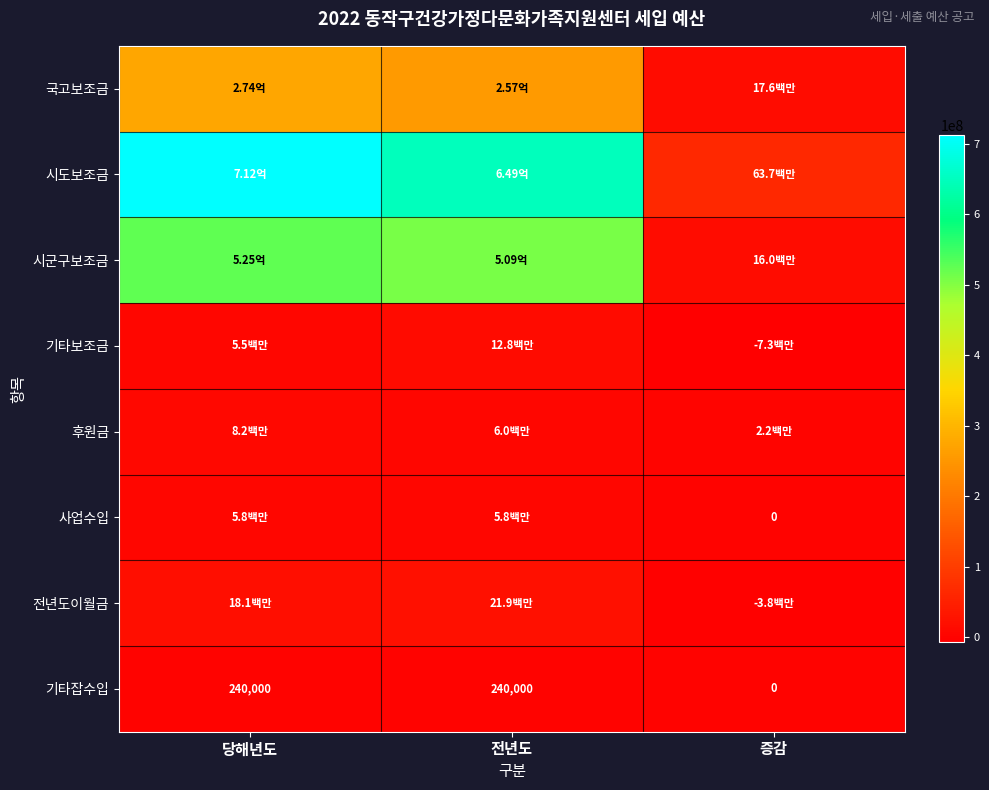

Is the value of 기타잡수입 at 당해년도 greater than the value of 후원금 at 당해년도?

No